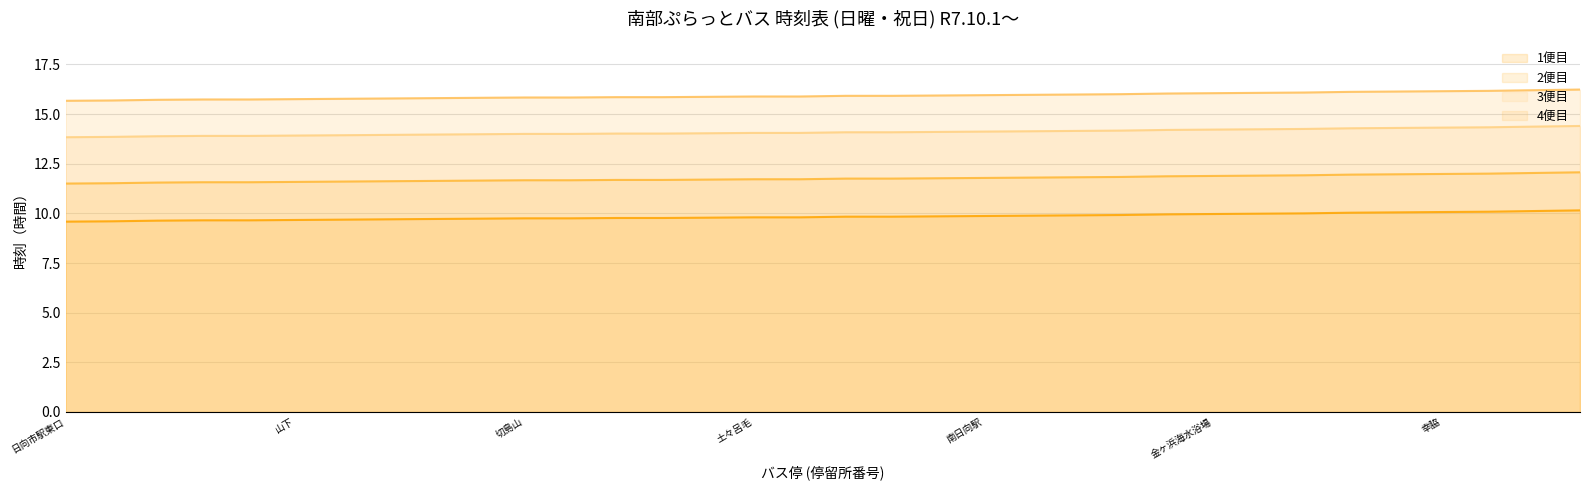

What is the greatest value displayed?

16.2